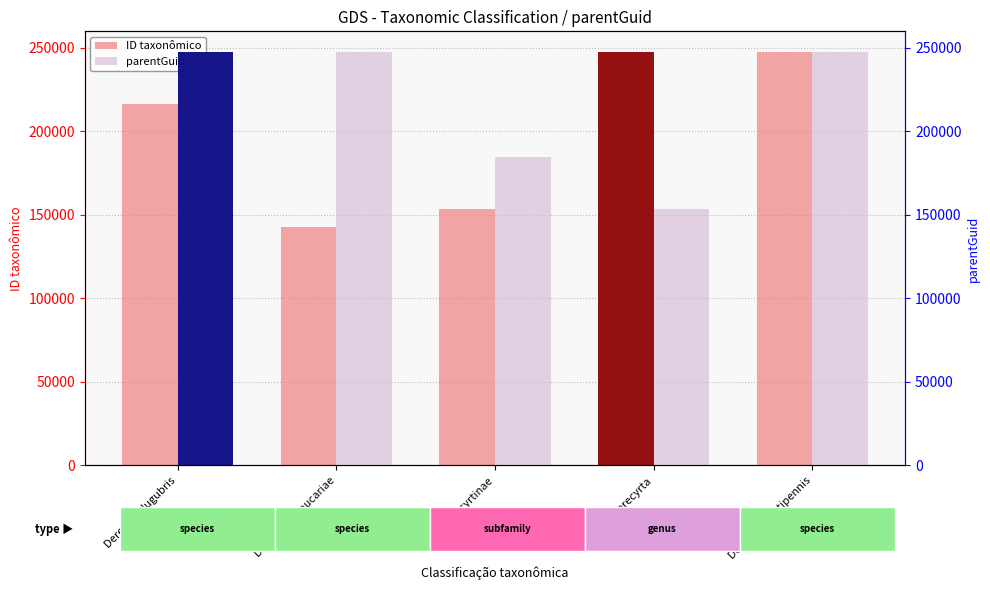

How many values in the parentGuid series are below 247590?

2